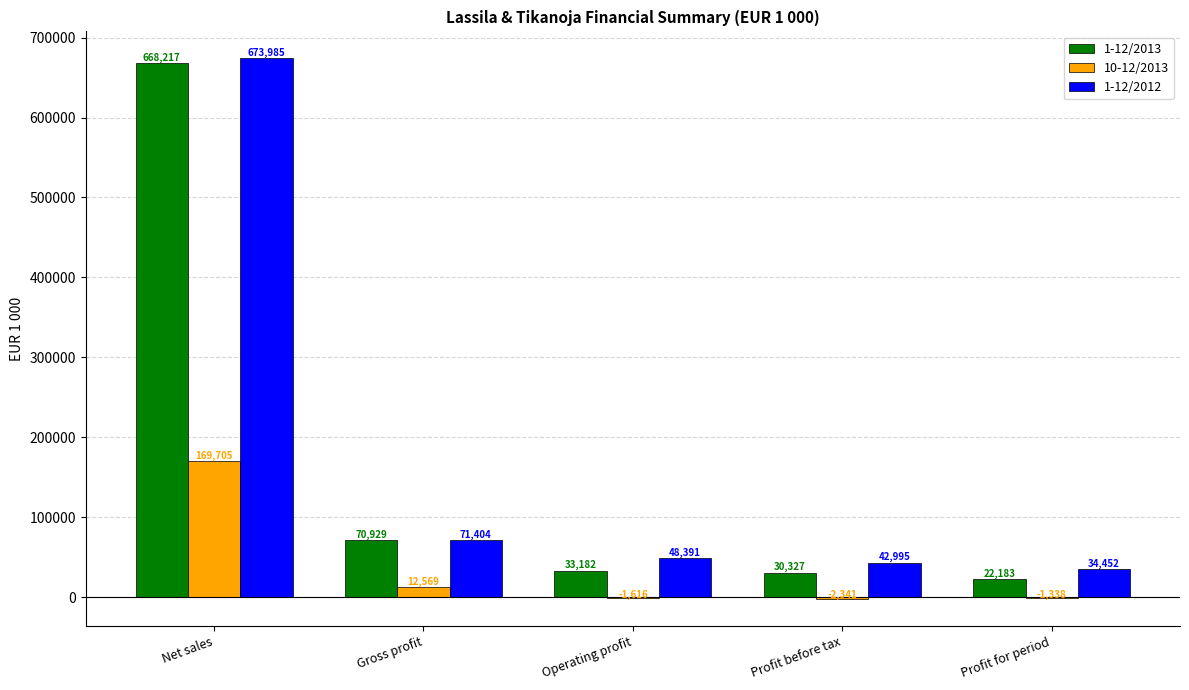

At which category is the sum across all series the highest?

Net sales